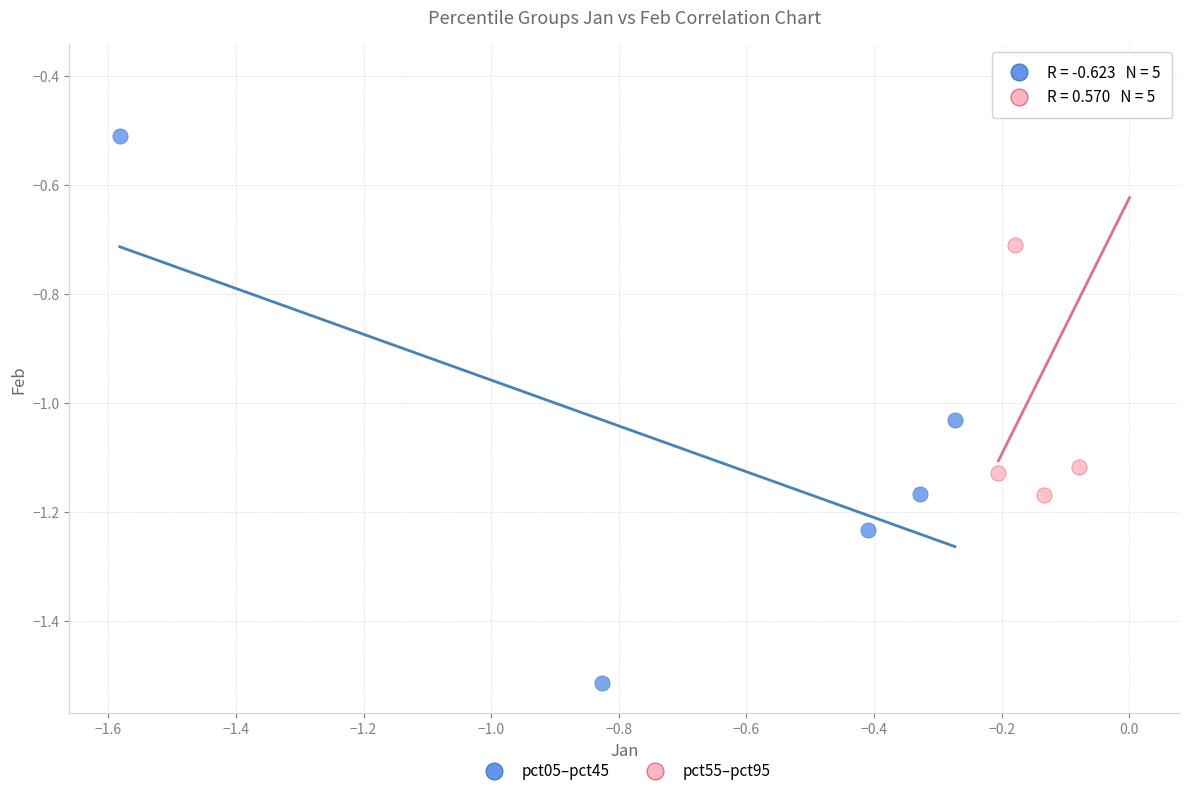

Which series contains the highest Y value?

pct55–pct95